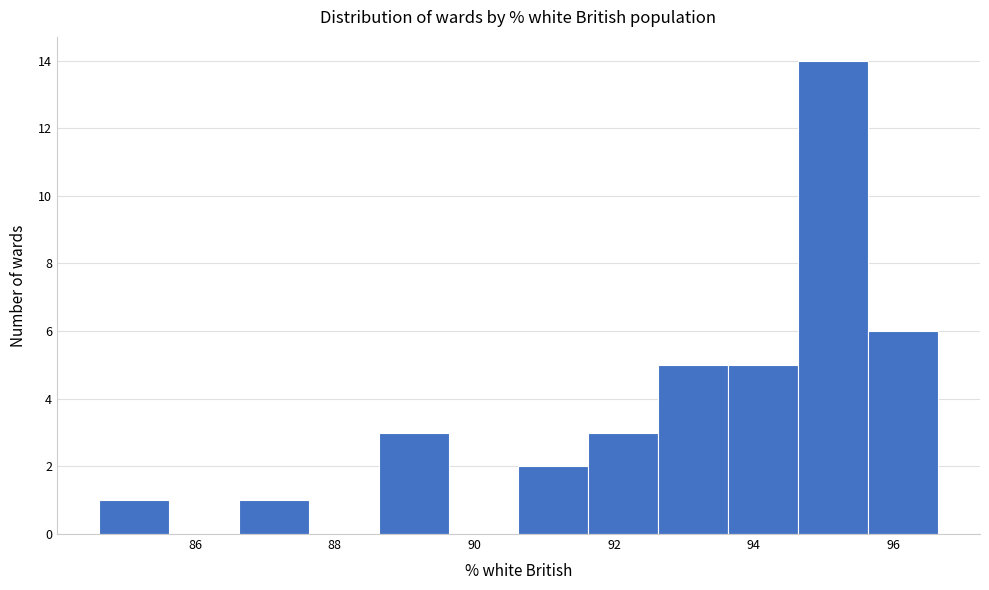

What is the height of the bar covering 93.6 to 94.6 on the x-axis? Neither the bar edges nor the heights are printed on the chart, so give them approximately, as read against the axes.

5